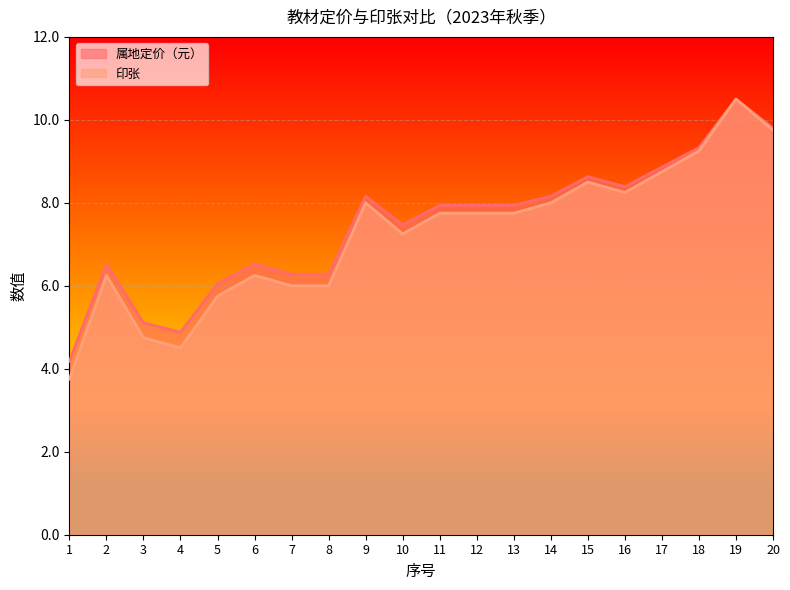

What is the sum of the 印张 values at 1 and 16?

12.0